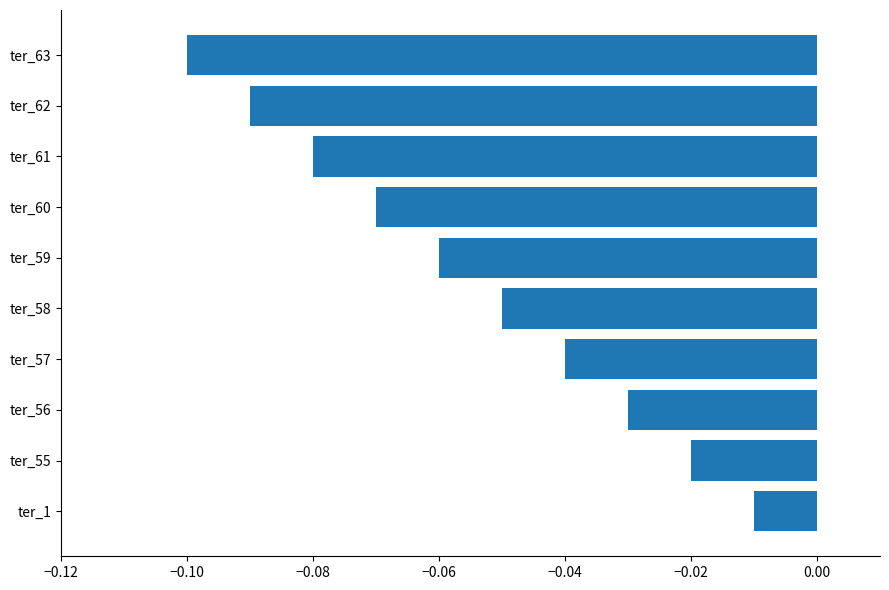

Which has a higher value, ter_58 or ter_1?

ter_1